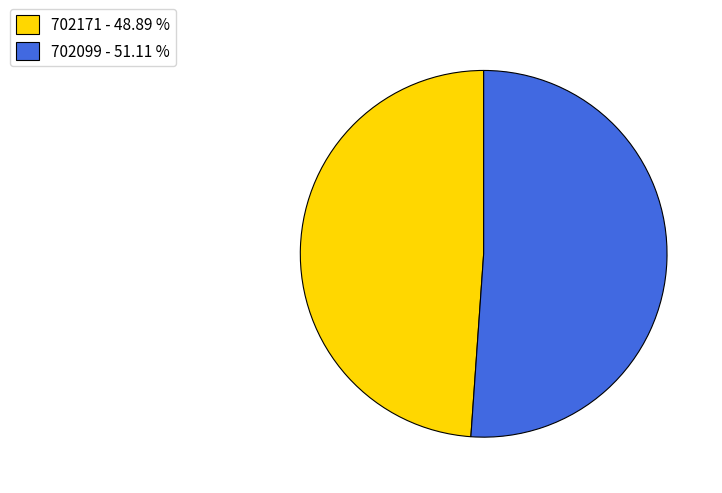

Do 702171 - 48.89 % and 702099 - 51.11 % together represent more than half of the pie?

Yes